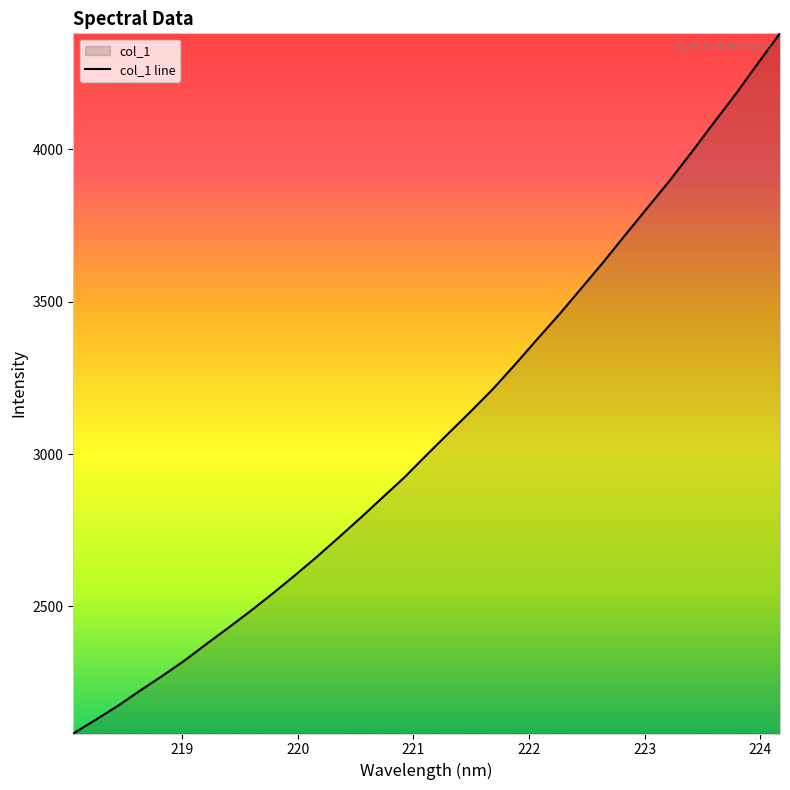

What is the difference between the maximum and minimum values?

2298.4